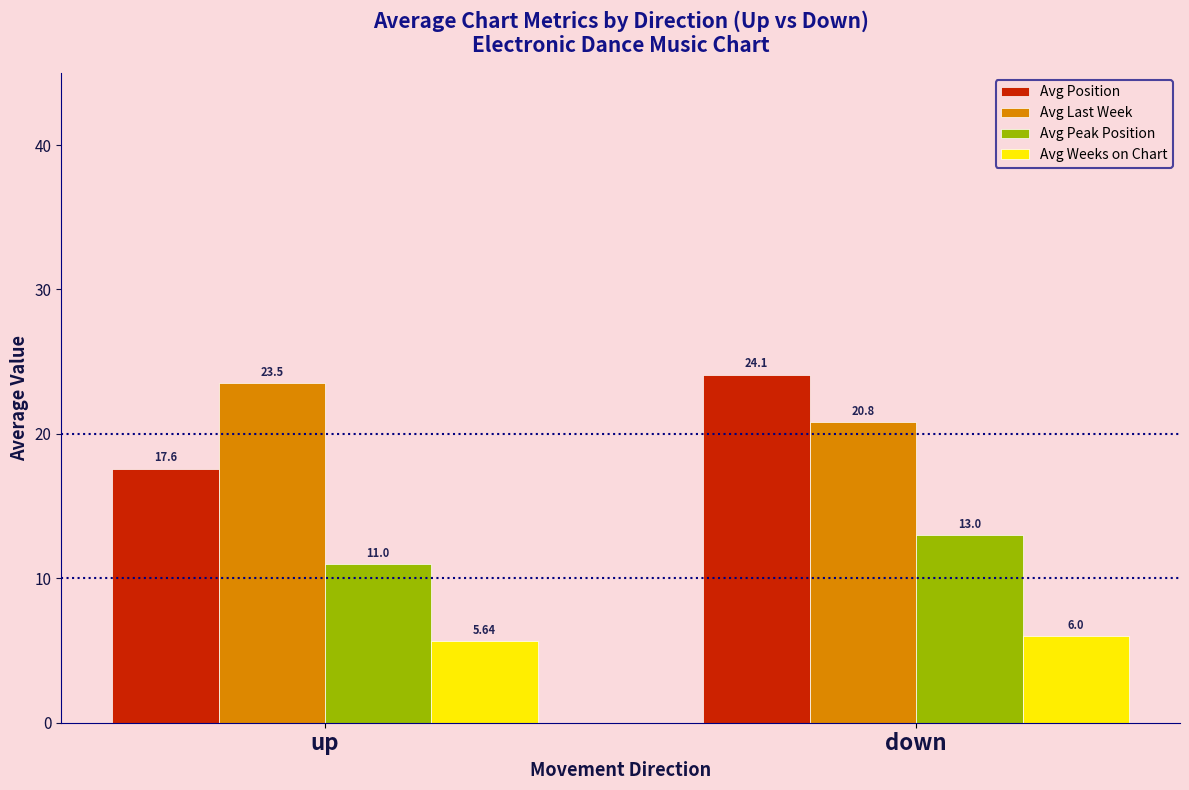

Where is Avg Last Week nearest to the value 22?

down